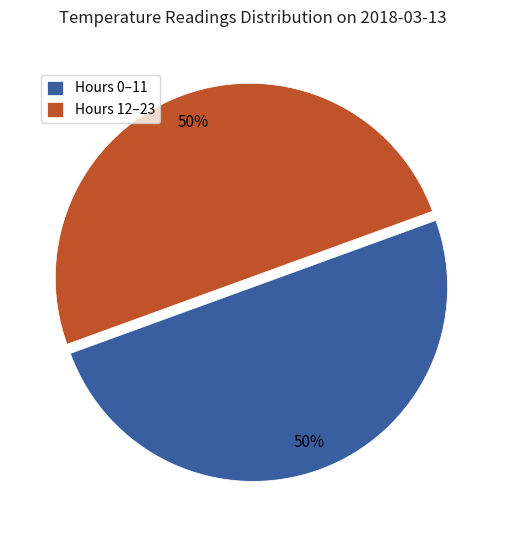

True or false: Hours 0–11 accounts for 60% of the total.

False